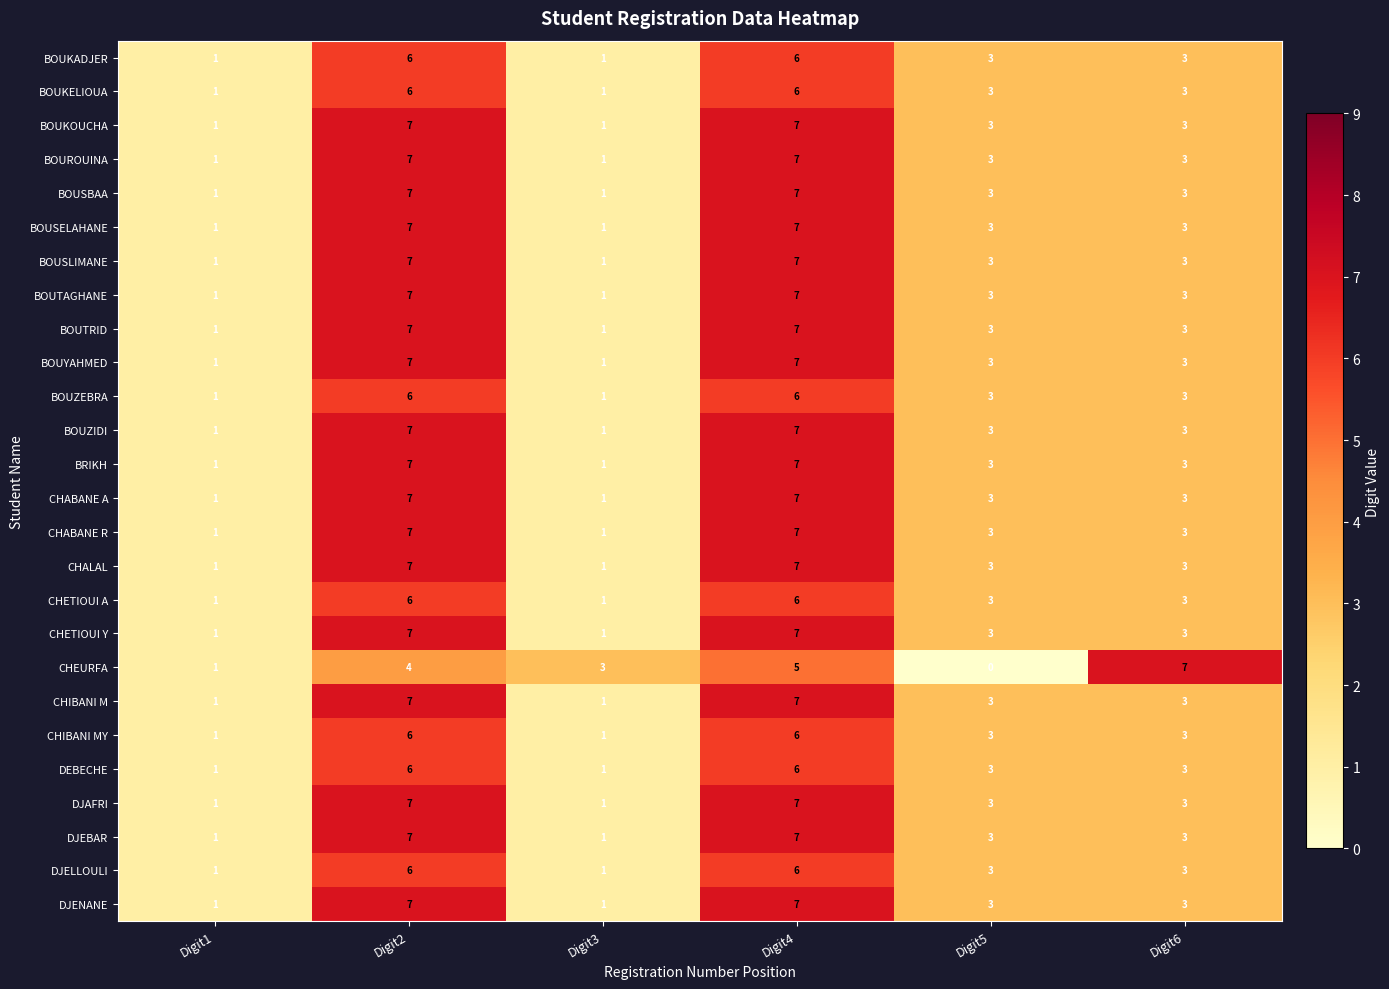

What is the approximate value of DJENANE at Digit4?

7